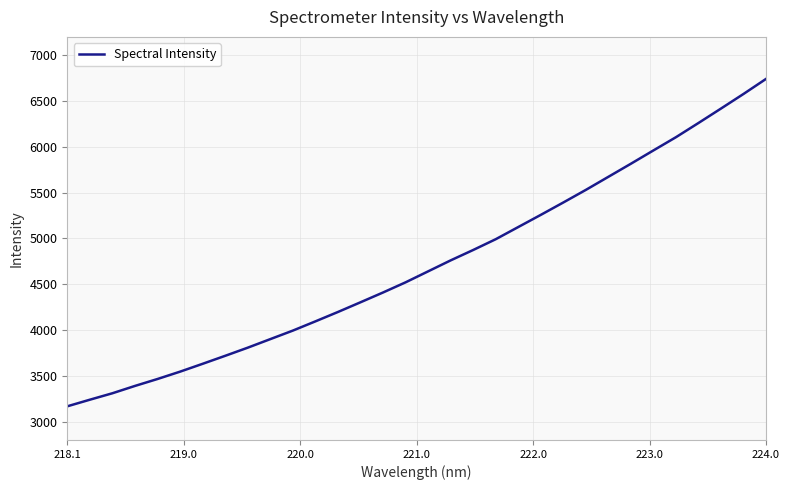

What is the difference between the maximum and minimum values?

3573.7